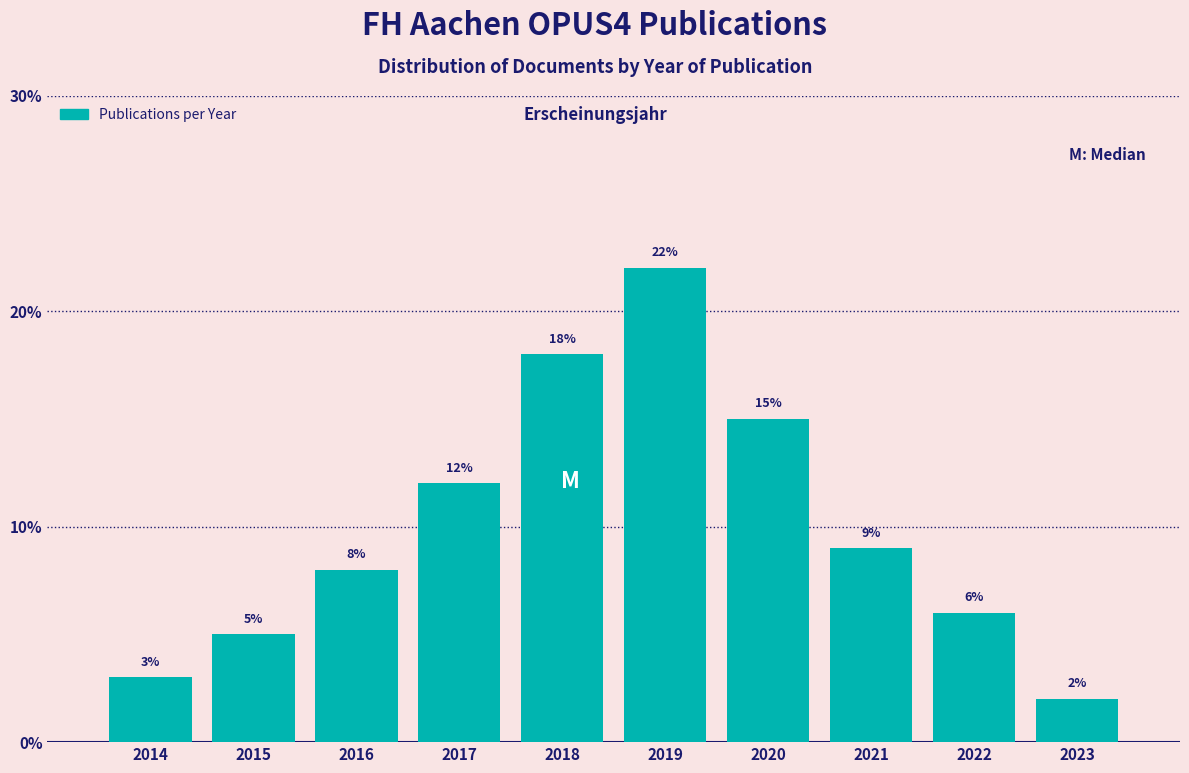

Reading left to right, list all the values displayed in this chart.

3	5	8	12	18	22	15	9	6	2